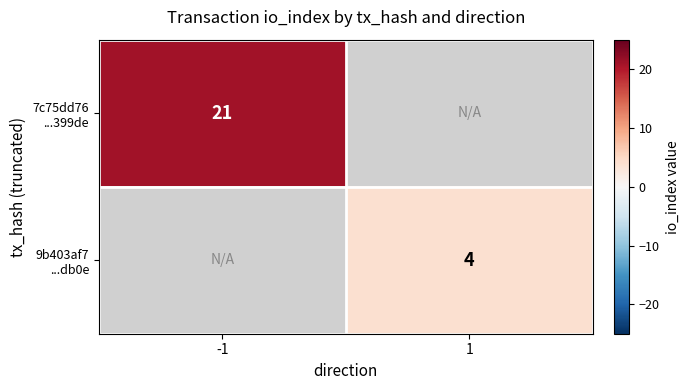

Rank the series by their average value, from highest to lowest.

7c75dd76 ...399de, 9b403af7 ...db0e